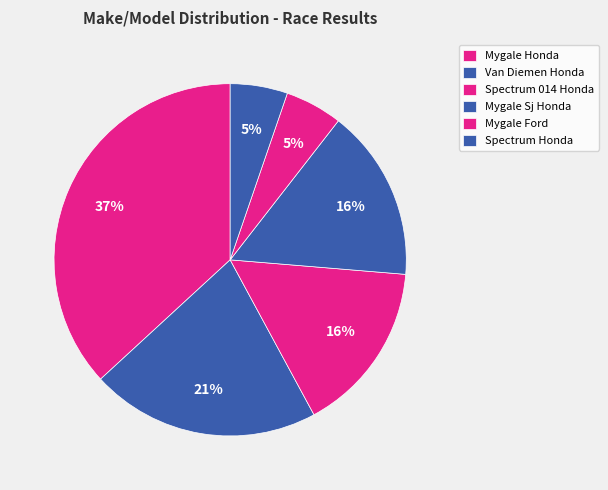

Which slice is the smallest?

Mygale Ford